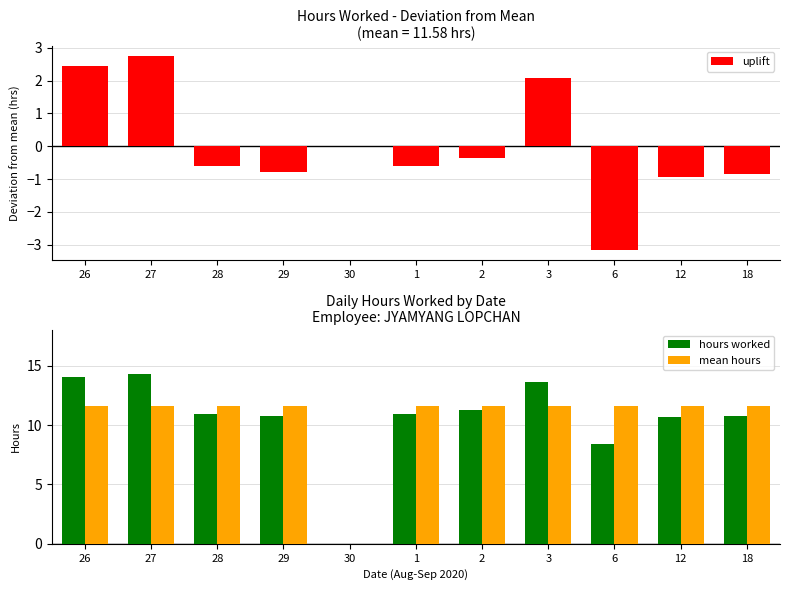

What is the spread (max minus min) of values at 2?

11.9